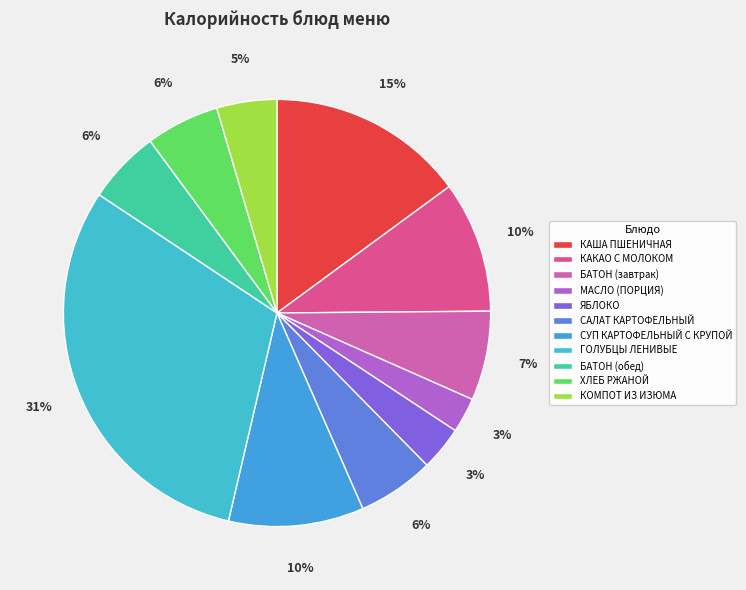

Which category has the biggest portion of the pie?

ГОЛУБЦЫ ЛЕНИВЫЕ